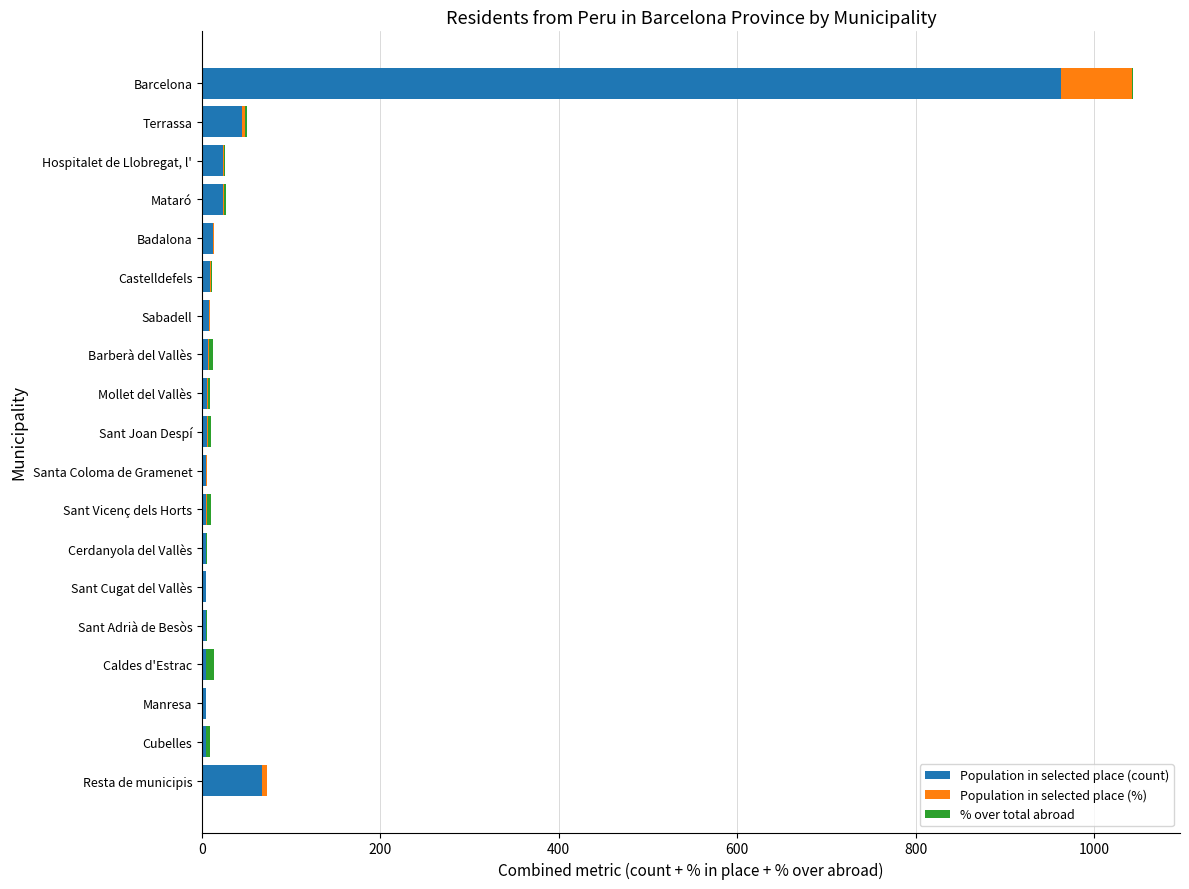

At which category is the sum across all series the highest?

Barcelona